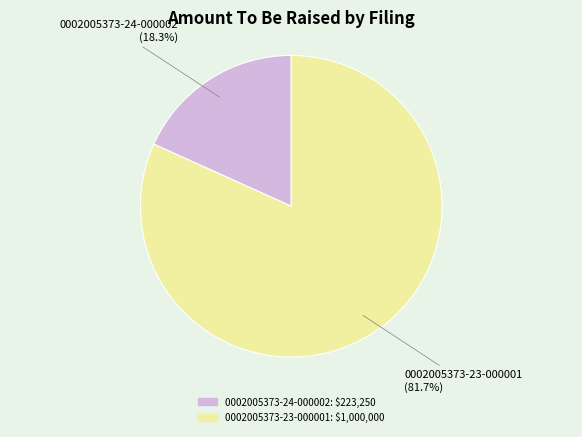

What percentage is the 0002005373-24-000002 slice, to the nearest percent?

18%